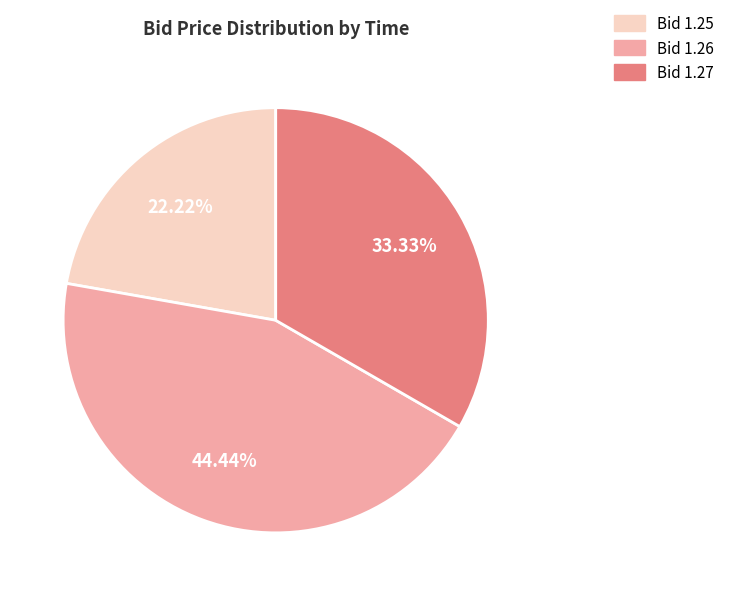

Is there a majority slice in this chart?

No